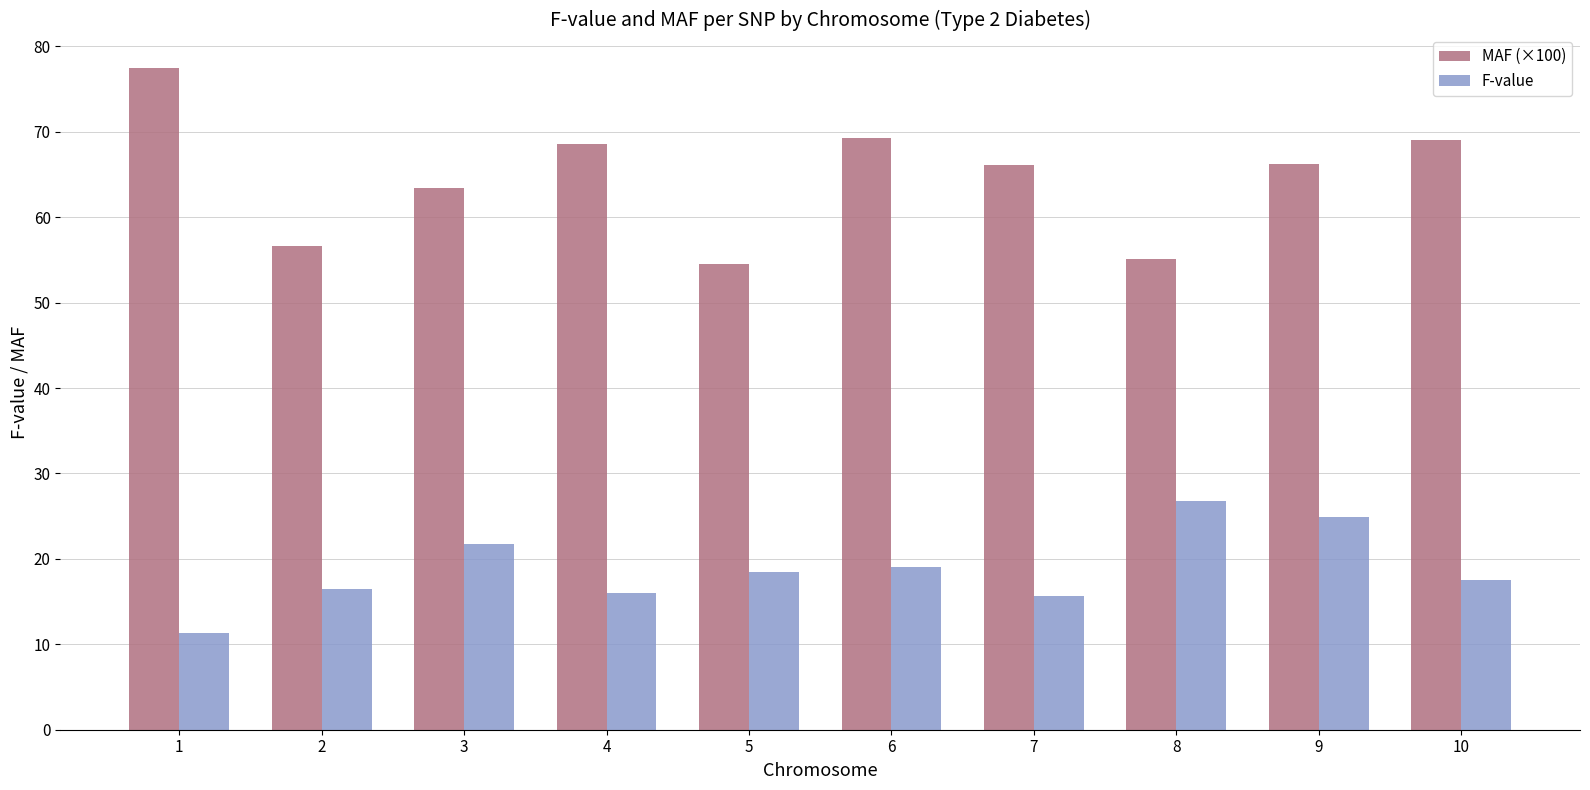

What are all the series names shown in the legend?

MAF (×100), F-value